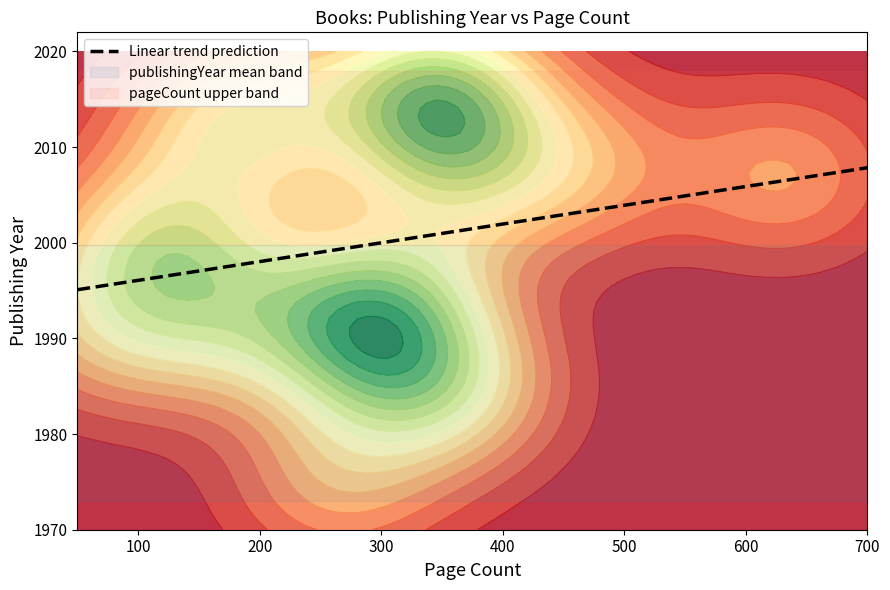

Does the chart have visible grid lines?

No